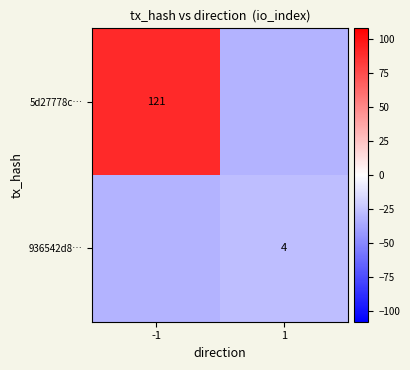

Which label corresponds to the smallest value in the chart?

1